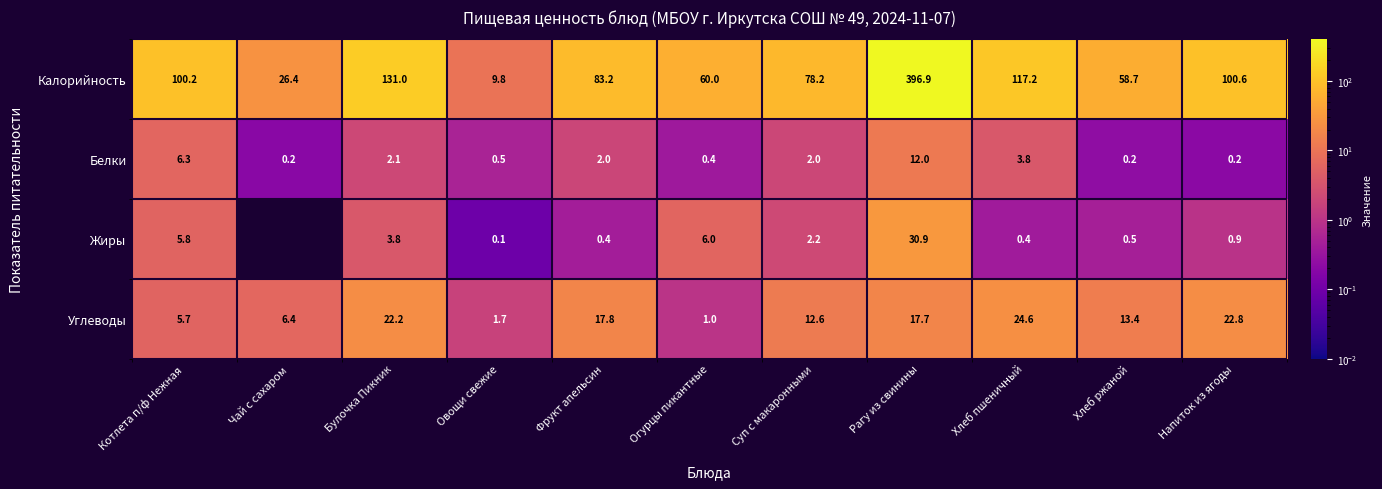

What is the highest value of the Углеводы series?

24.6